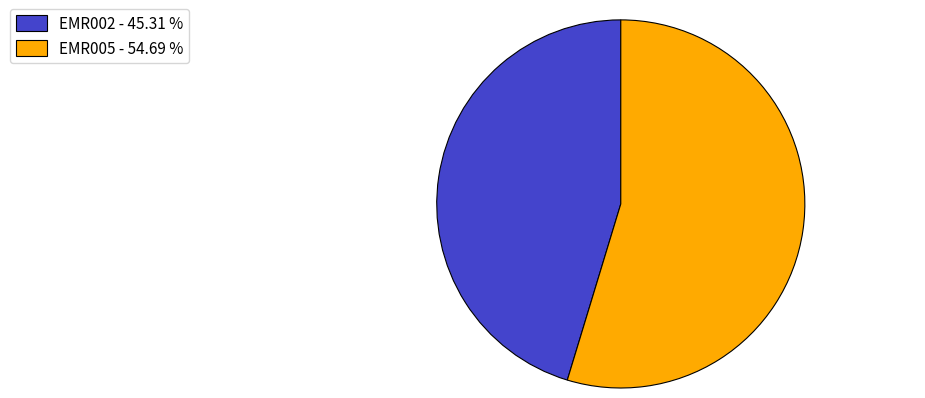

Do EMR005 - 54.69 % and EMR002 - 45.31 % together represent more than half of the pie?

Yes